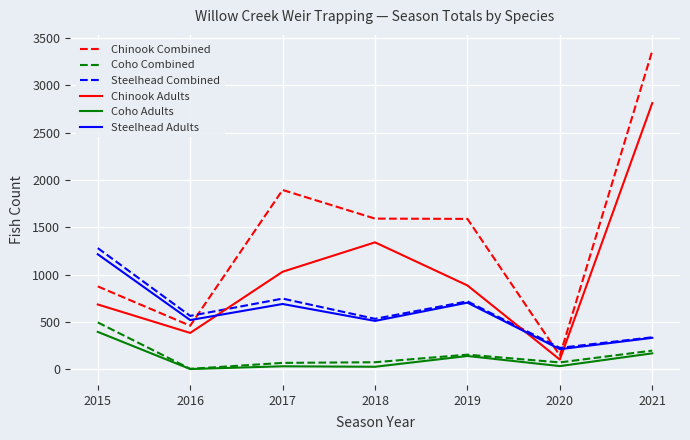

List the labels in order of Chinook Adults value, smallest first.

2020, 2016, 2015, 2019, 2017, 2018, 2021